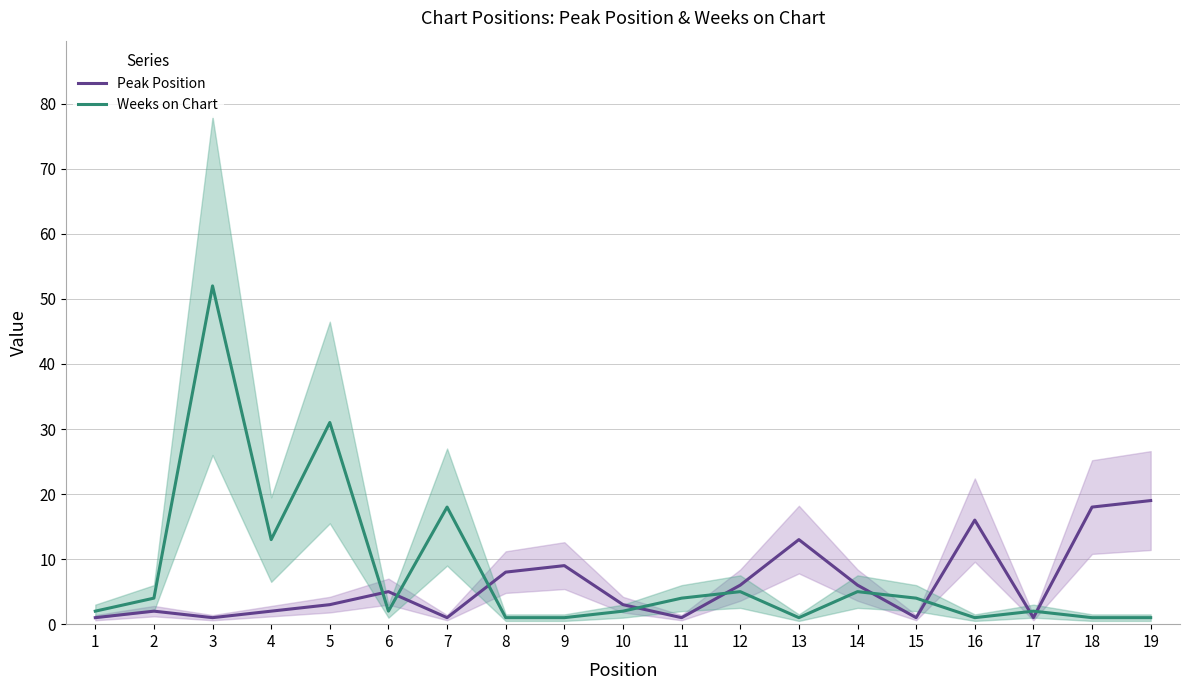

At which label is Weeks on Chart closest to 26?

5